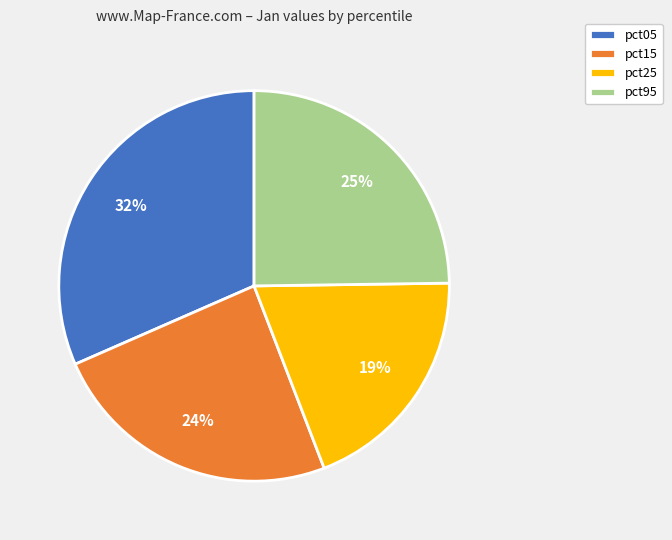

Count the number of slices in the pie.

4